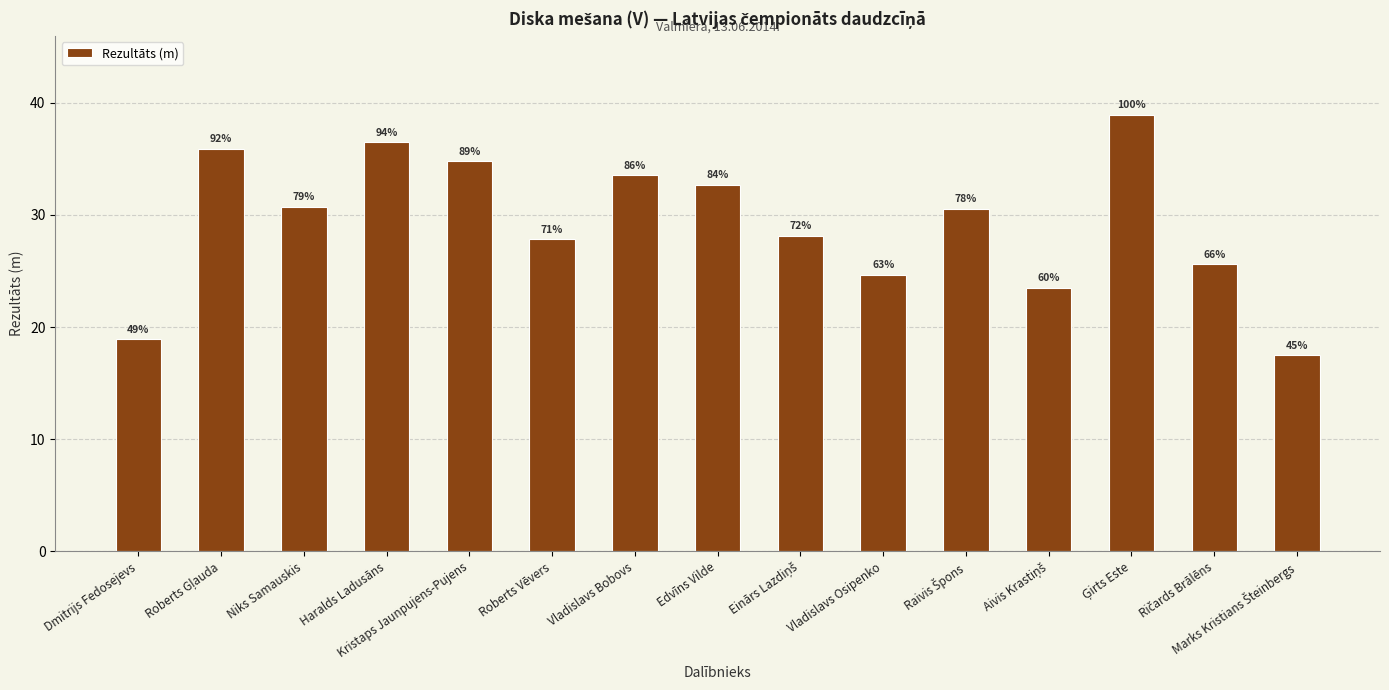

How many bars are there in total?

15